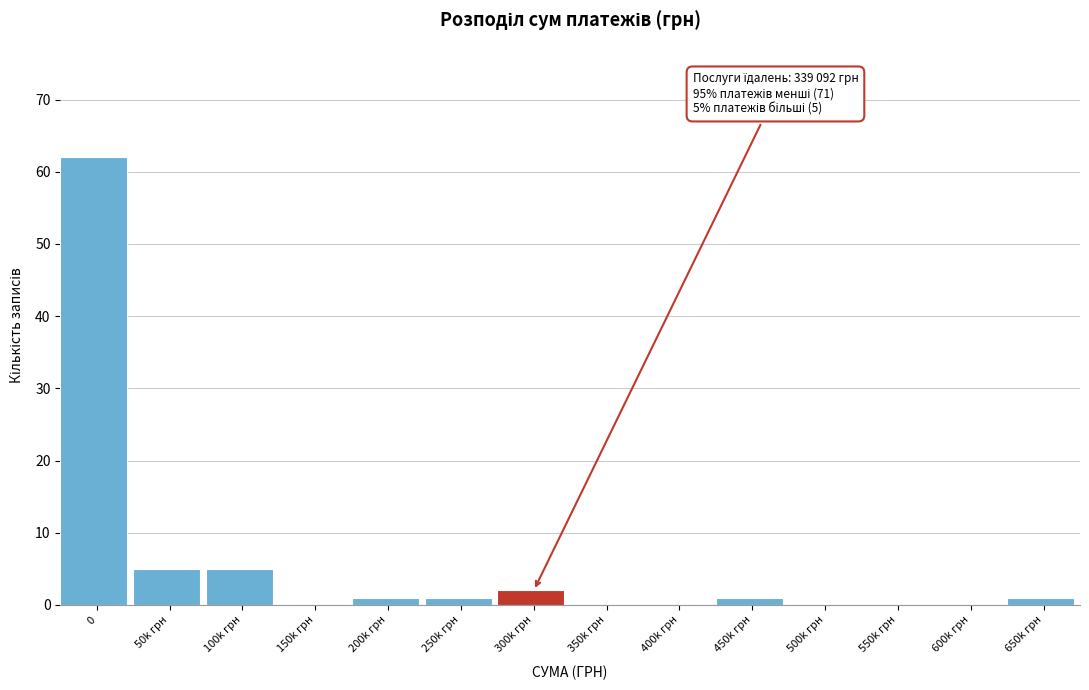

Reading left to right, transcribe all the data shown in this chart.

0=62	50k грн=5	100k грн=5	150k грн=0	200k грн=1	250k грн=1	300k грн=2	350k грн=0	400k грн=0	450k грн=1	500k грн=0	550k грн=0	600k грн=0	650k грн=1